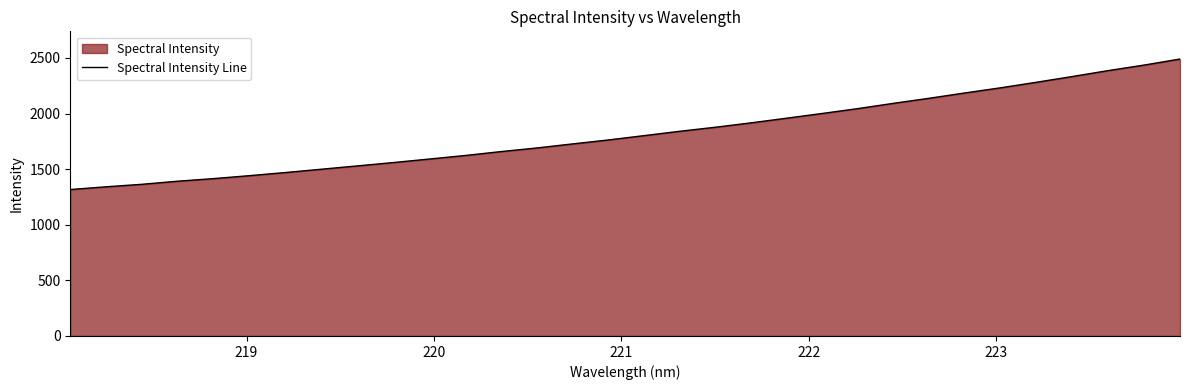

What is the maximum value shown in the chart?

2489.8